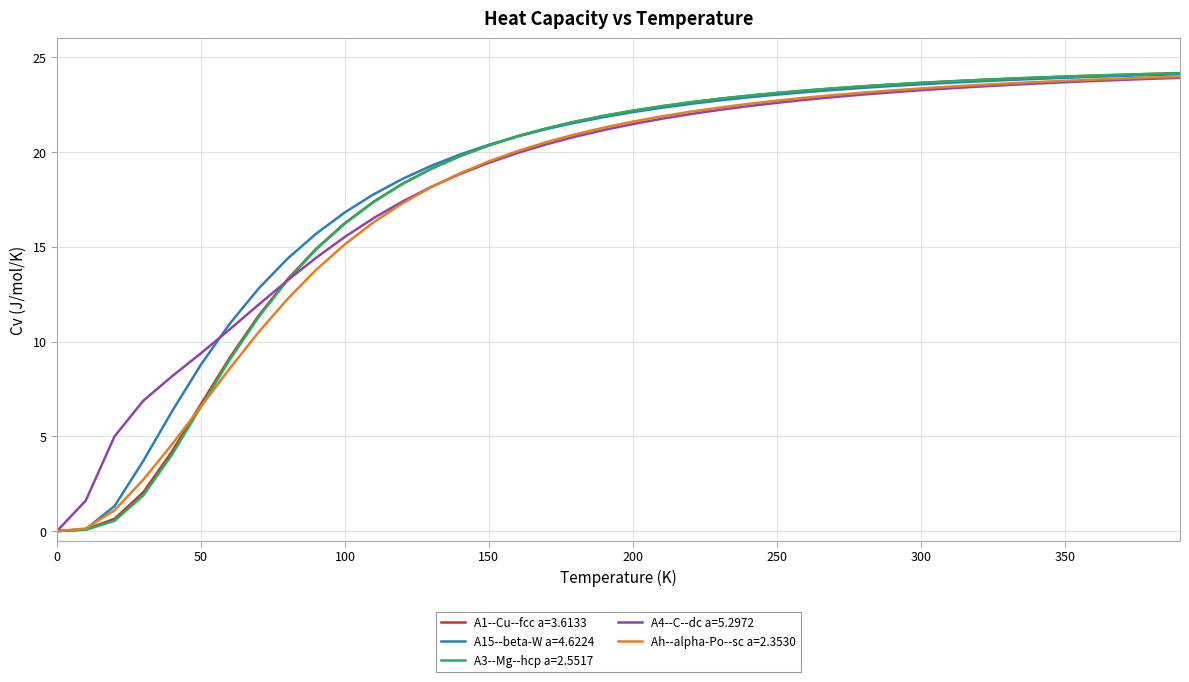

What is the sum of all A1--Cu--fcc a=3.6133 values?

728.5